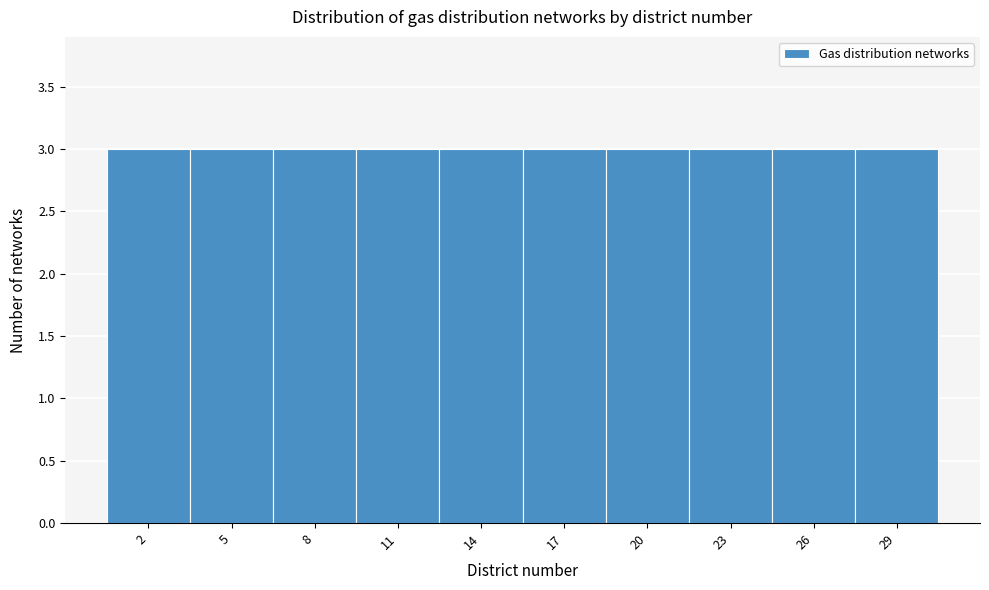

How tall is the bar that spans 9.5 to 12.5 on the x-axis? The values are not printed on the chart, so give them approximately, as read against the axis.

3